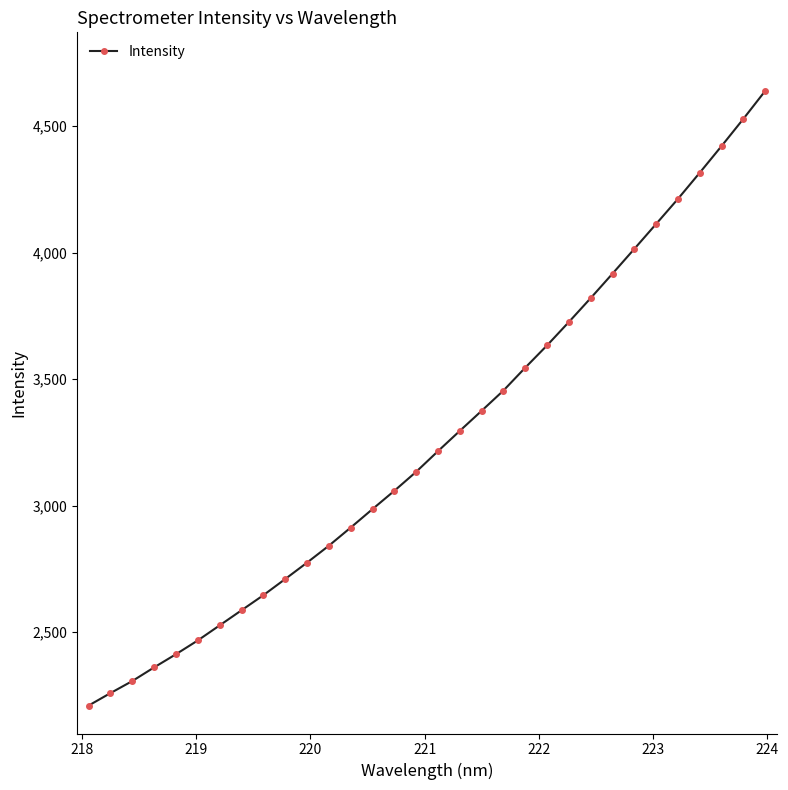

What is the value of the 23rd point from the left?

3726.0